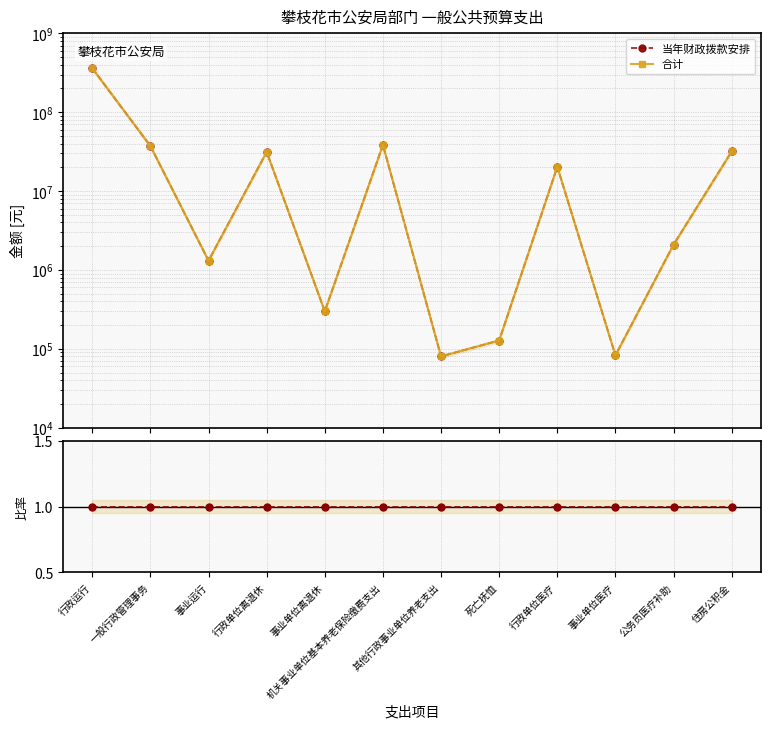

Reading left to right, transcribe all the data shown in this chart.

当年财政拨款安排: 360769568.8	37279283.3	1309818.3	31420673.3	299229.6	38557591.2	80122.2	127620.0	20350683.6	82810.6	2092800.0	31822227.1
合计: 360769568.8	37279283.3	1309818.3	31420673.3	299229.6	38557591.2	80122.2	127620.0	20350683.6	82810.6	2092800.0	31822227.1
当年财政/合计: 1.0	1.0	1.0	1.0	1.0	1.0	1.0	1.0	1.0	1.0	1.0	1.0